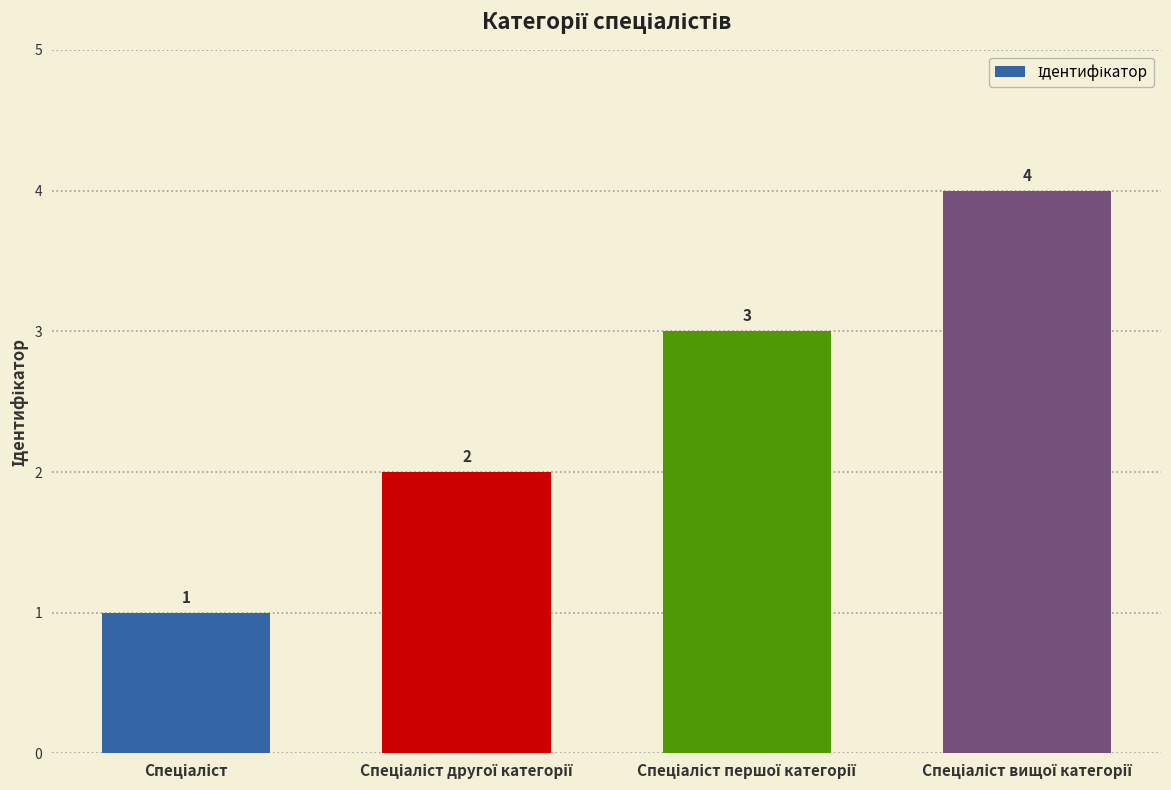

Count the values in the range 2 to 4.

3